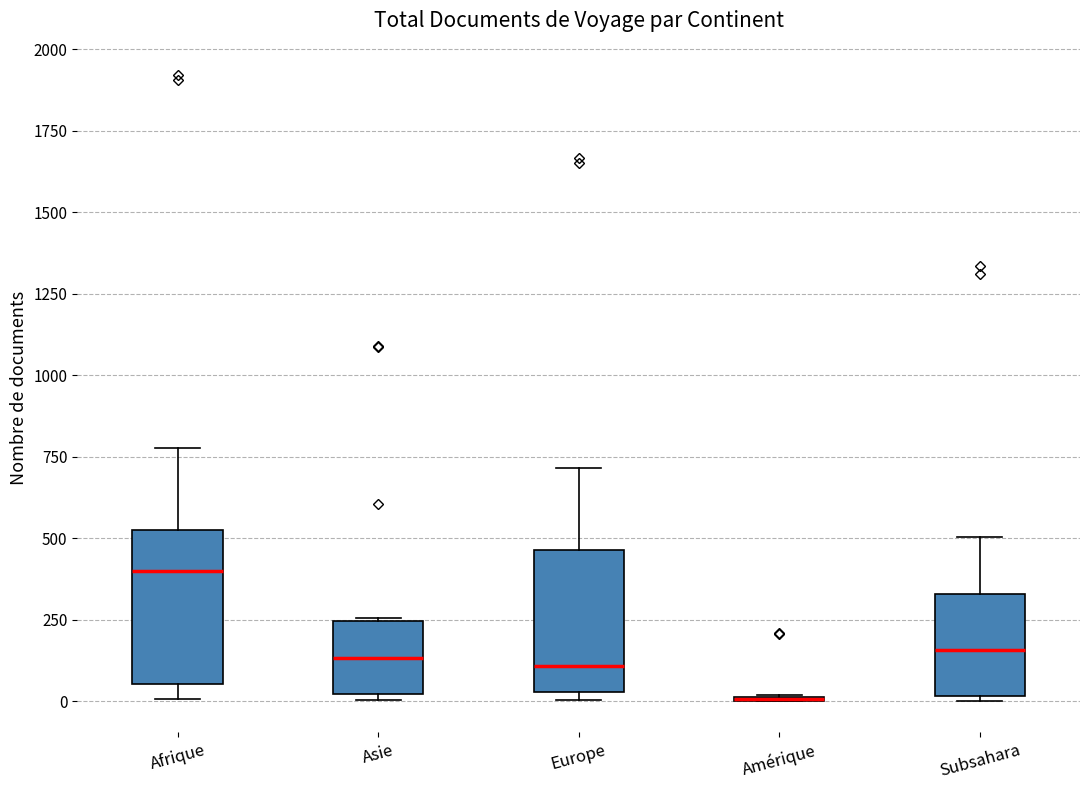

Reading left to right, read every box against the y-axis: the position of its median line, the range the box covers, and the ends of its whiskers. The values are not printed on the chart, so give them approximately, as read against the axis.

Afrique: median 400, box 50 to 500, whiskers 0 to 800
Asie: median 150, box 0 to 250, whiskers 0 (just below the box's lower edge) to 250
Europe: median 100, box 50 to 450, whiskers 0 to 700
Amérique: box collapsed to a line at 0, whiskers 0 to 0
Subsahara: median 150, box 0 to 350, whiskers 0 (just below the box's lower edge) to 500